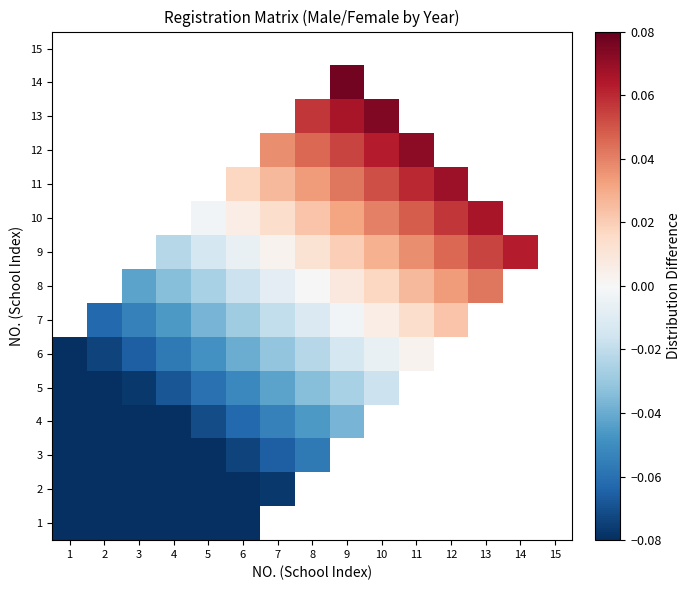

How many values in 4 are below zero?

9